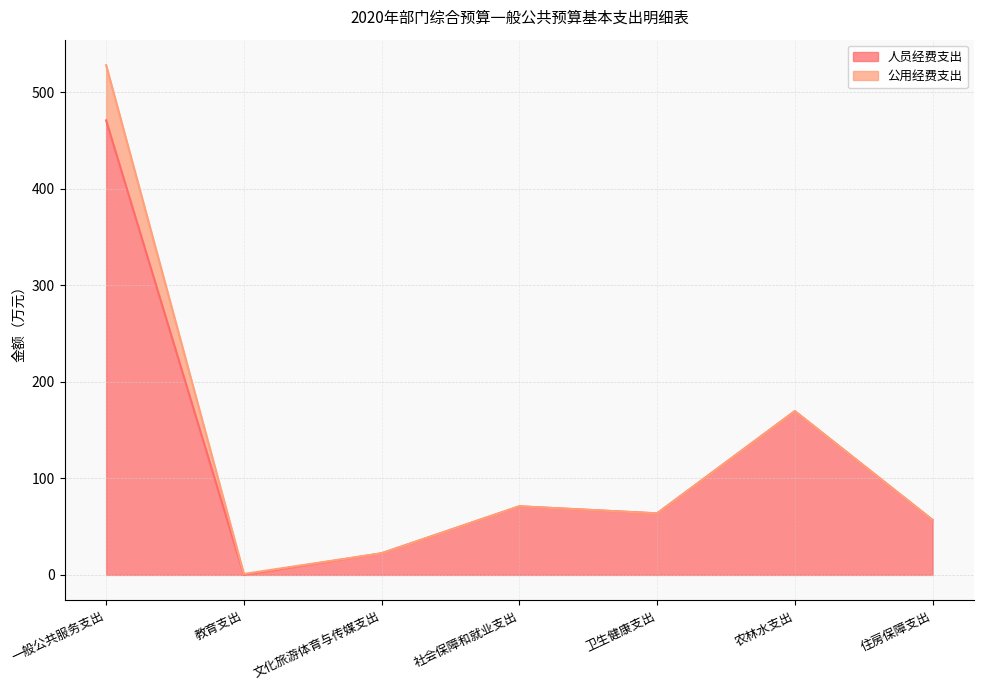

Reading left to right, what are all the values shown in this chart?

一般公共服务支出=470.7	教育支出=0.0	文化旅游体育与传媒支出=22.4	社会保障和就业支出=71.0	卫生健康支出=63.7	农林水支出=169.6	住房保障支出=56.9